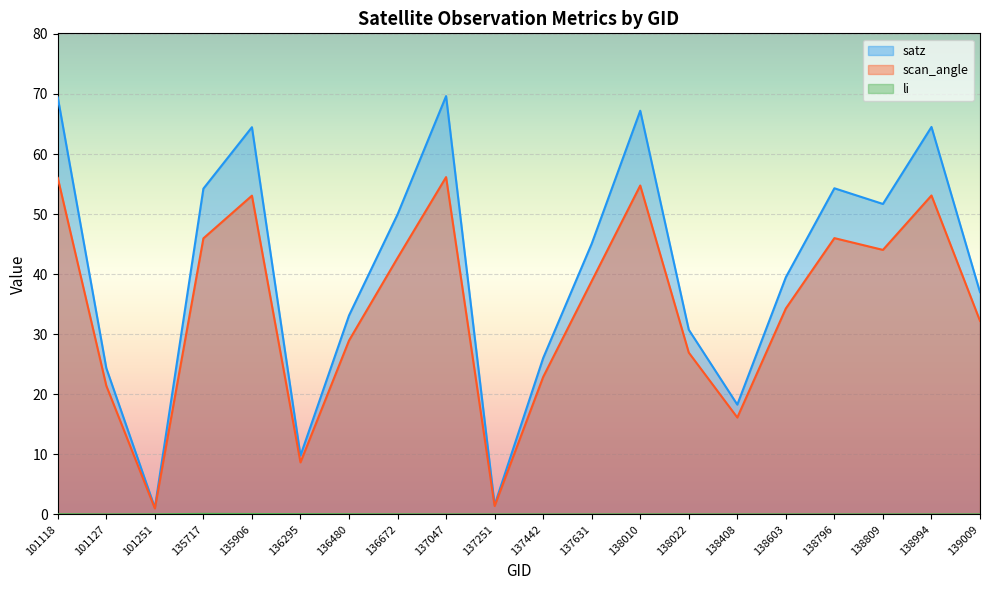

Which label corresponds to the largest value in the chart?

137047